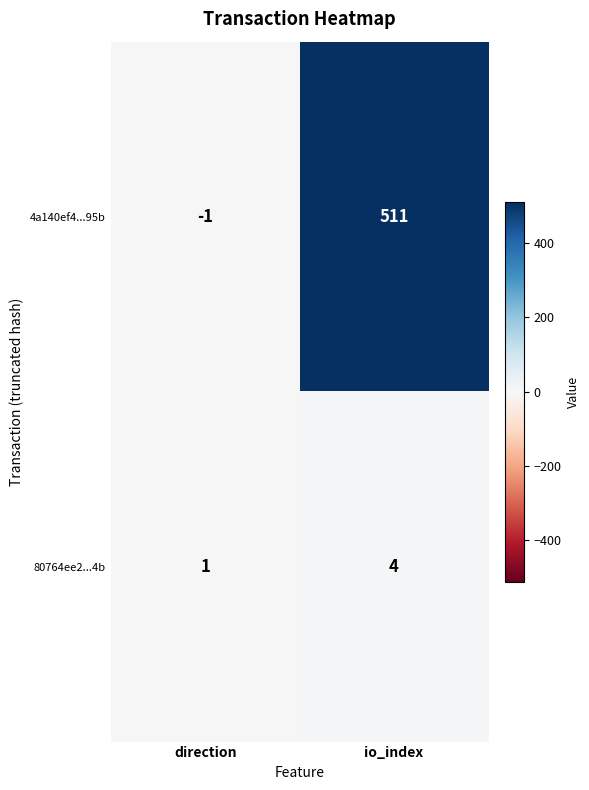

Read the 4a140ef4...95b value at io_index.

511